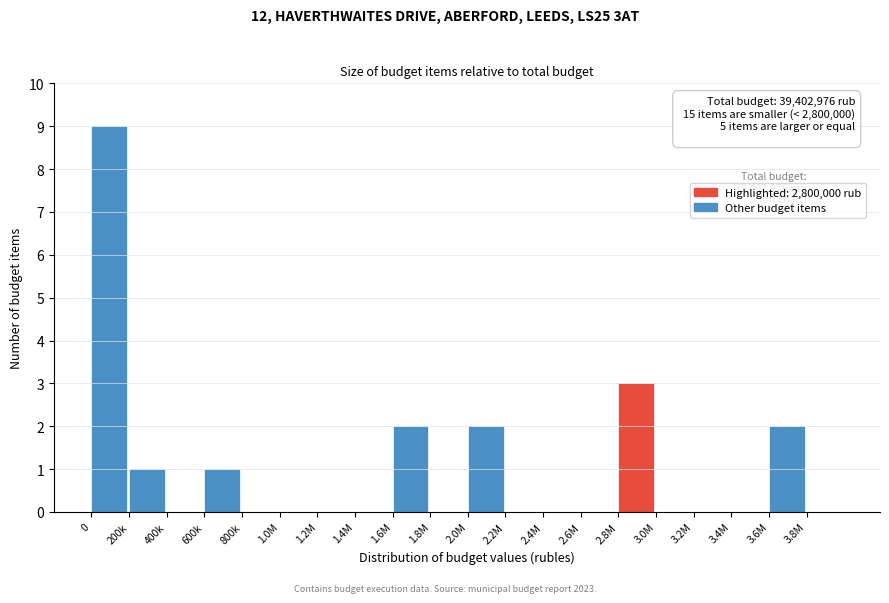

Reading left to right, extract all data points from this chart.

0=9	200k=1	400k=0	600k=1	800k=0	1.0M=0	1.2M=0	1.4M=0	1.6M=2	1.8M=0	2.0M=2	2.2M=0	2.4M=0	2.6M=0	2.8M=3	3.0M=0	3.2M=0	3.4M=0	3.6M=2	3.8M=0